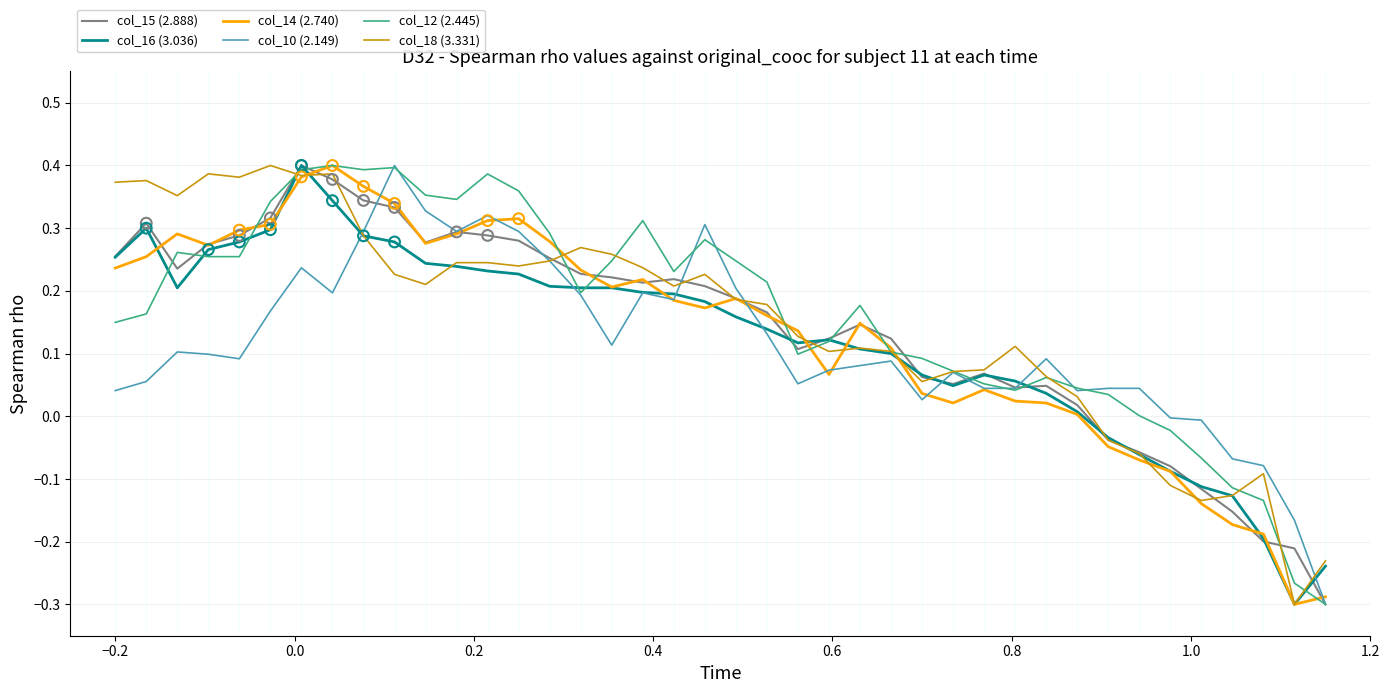

Rank the series by their average value, from highest to lowest.

col_12 (2.445), col_18 (3.331), col_15 (2.888), col_14 (2.740), col_16 (3.036), col_10 (2.149)